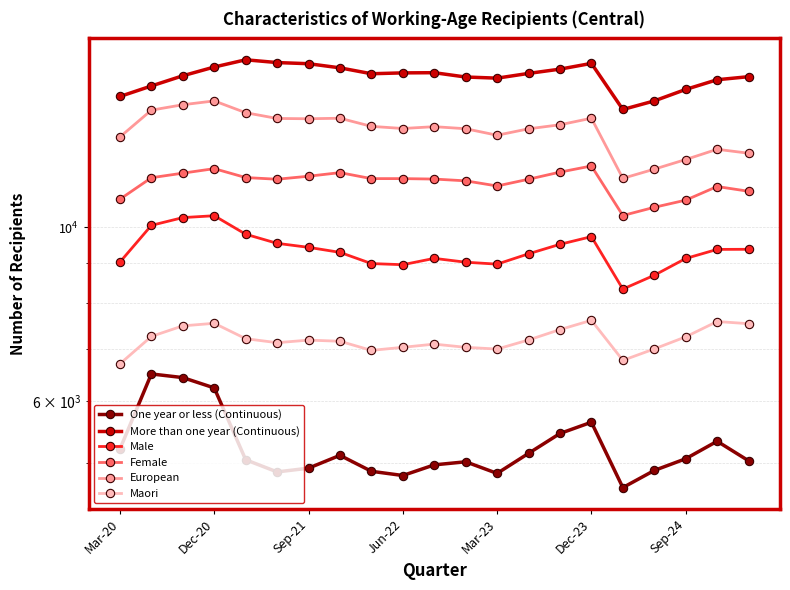

The value of More than one year (Continuous) at 16 is 14115. True or false?

True